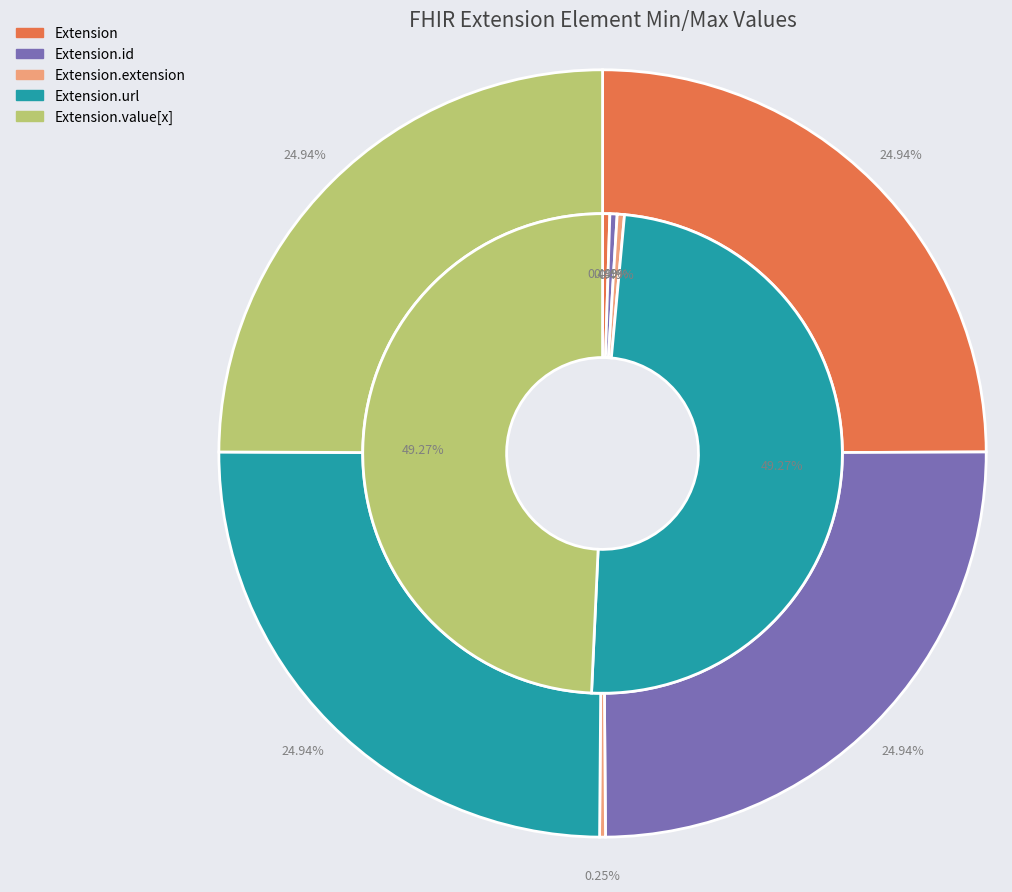

What is the total percentage of Extension.value[x] and Extension?

50.0%